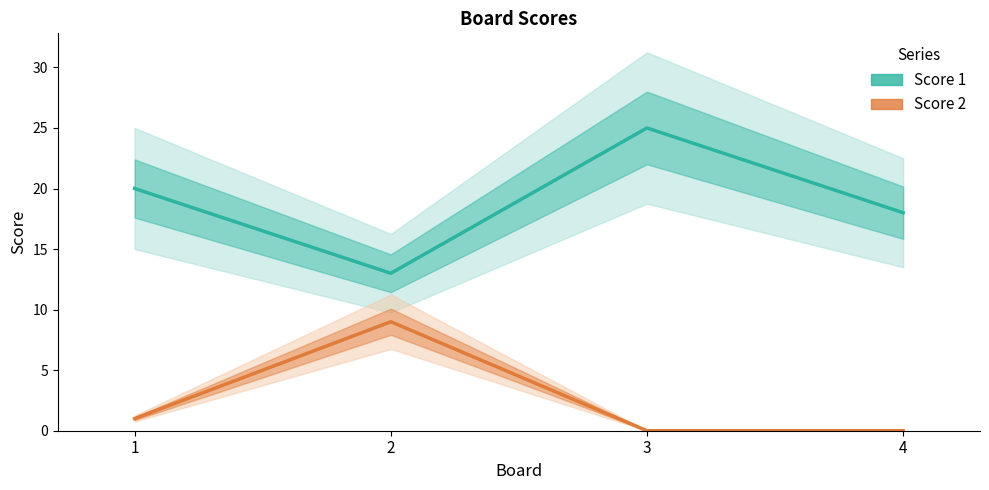

Rank the series by their average value, from highest to lowest.

Score 1, Score 2